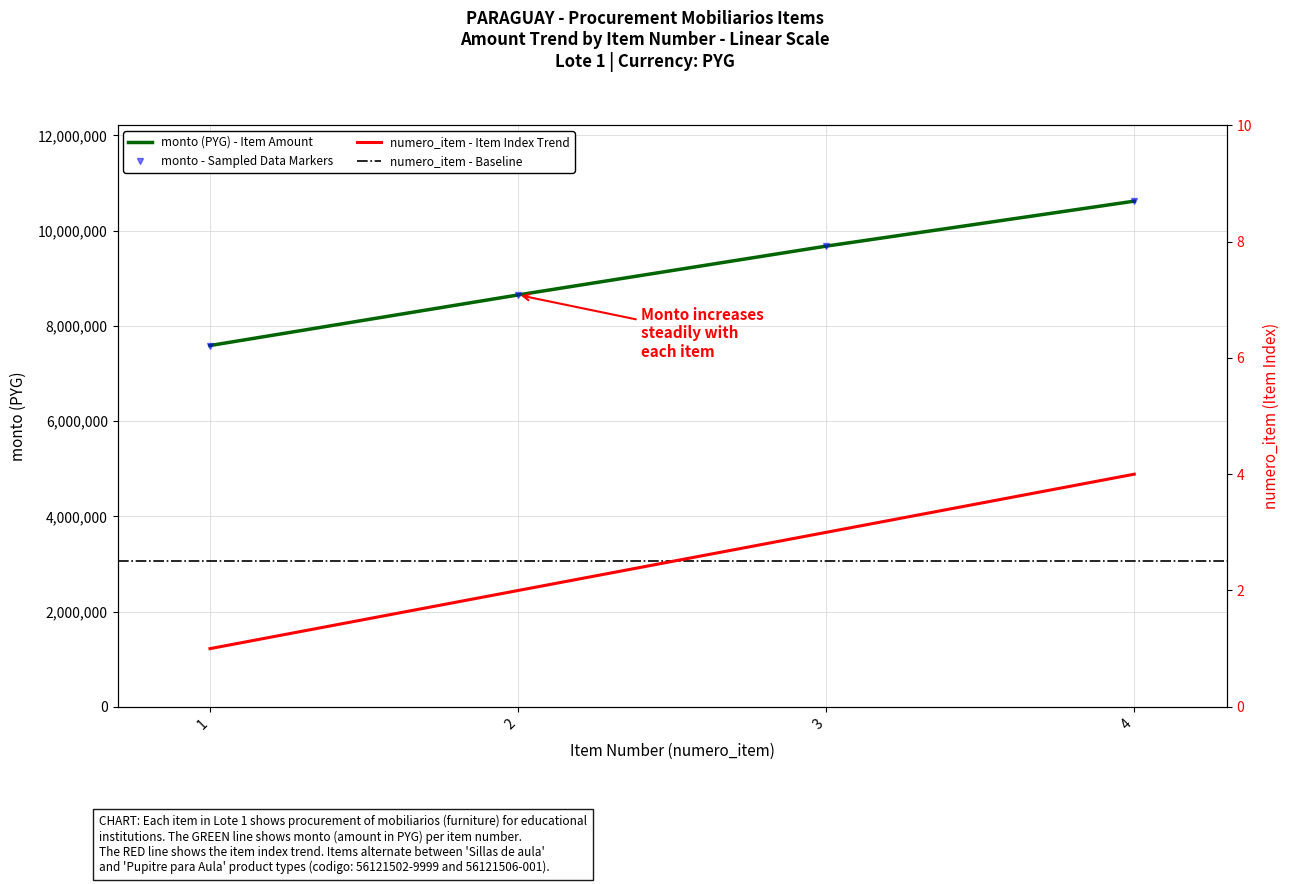

How many monto values are between 8650000 and 10620000?

3